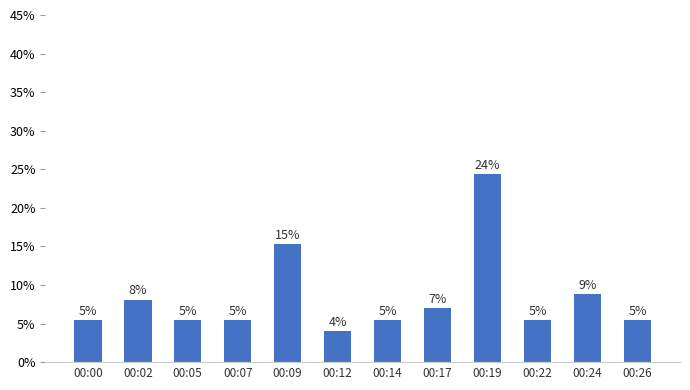

Are the bars horizontal?

No